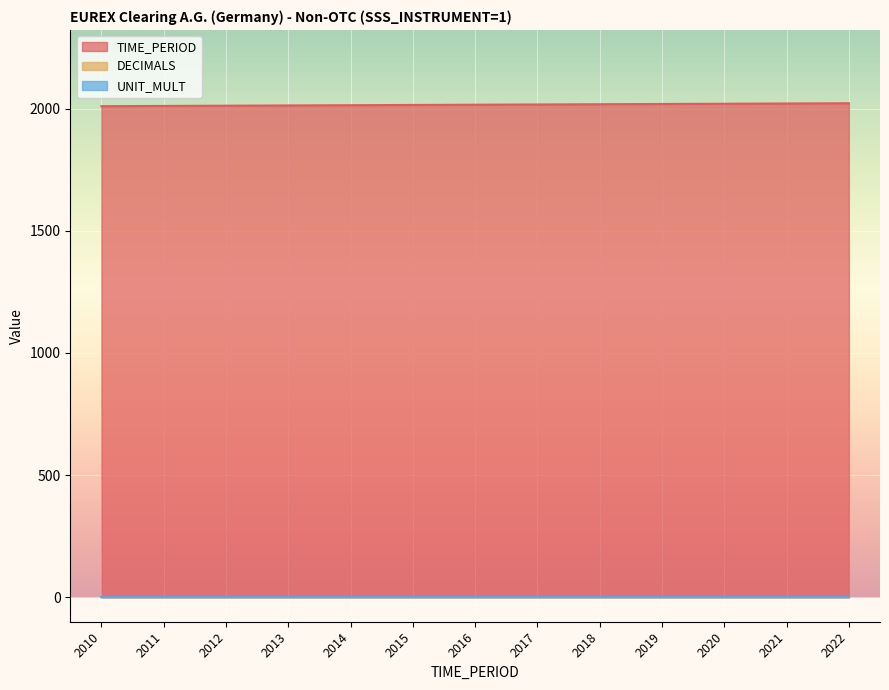

True or false: TIME_PERIOD has a value of 2011 at 2011.

True